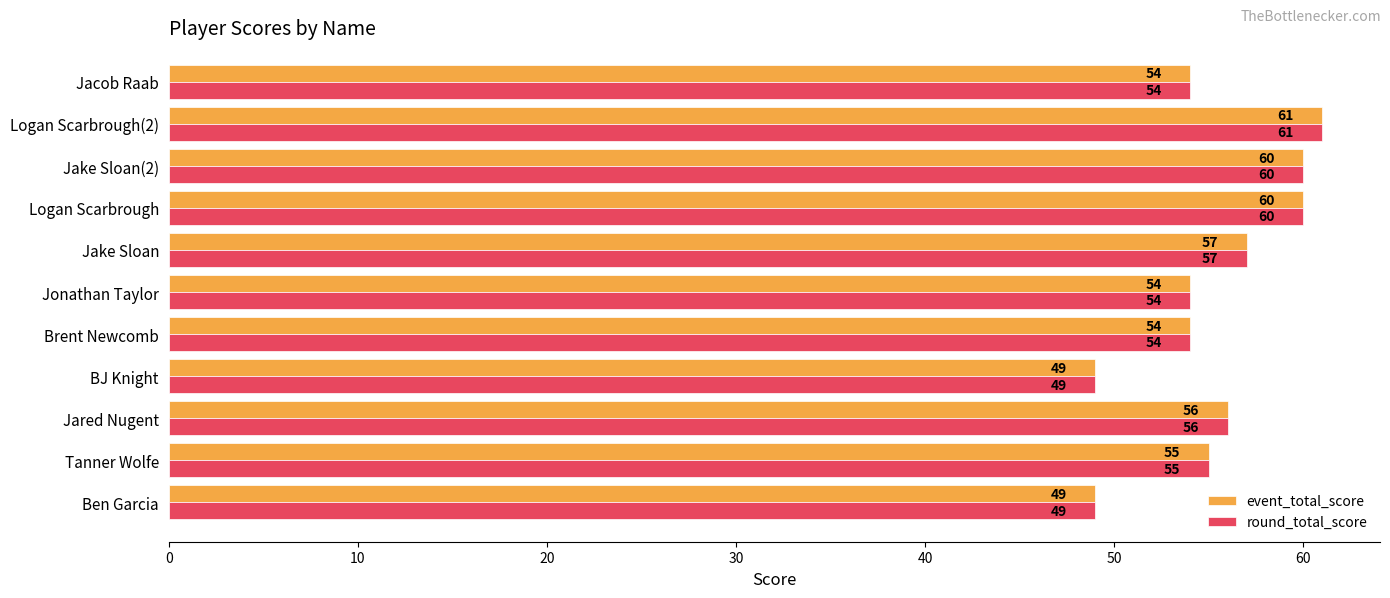

Where is event_total_score nearest to the value 55?

Tanner Wolfe